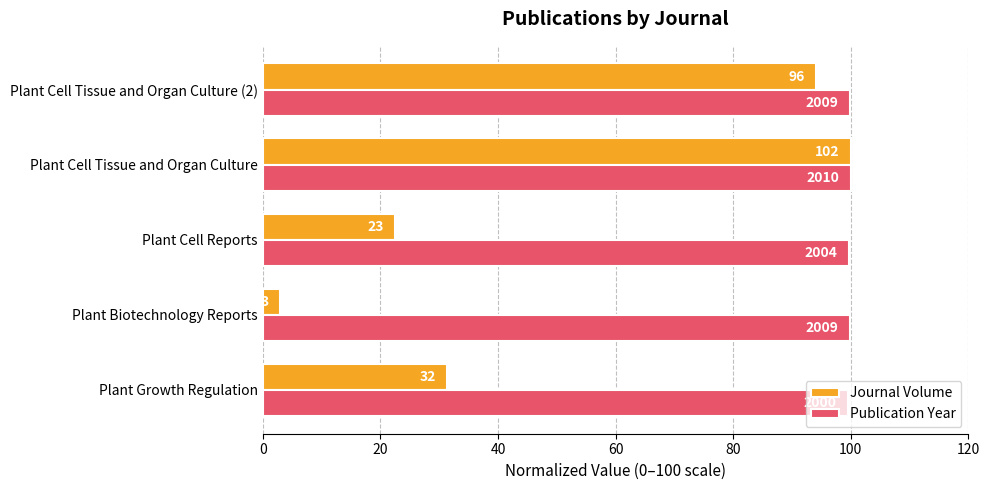

What are all the series names shown in the legend?

Journal Volume, Publication Year